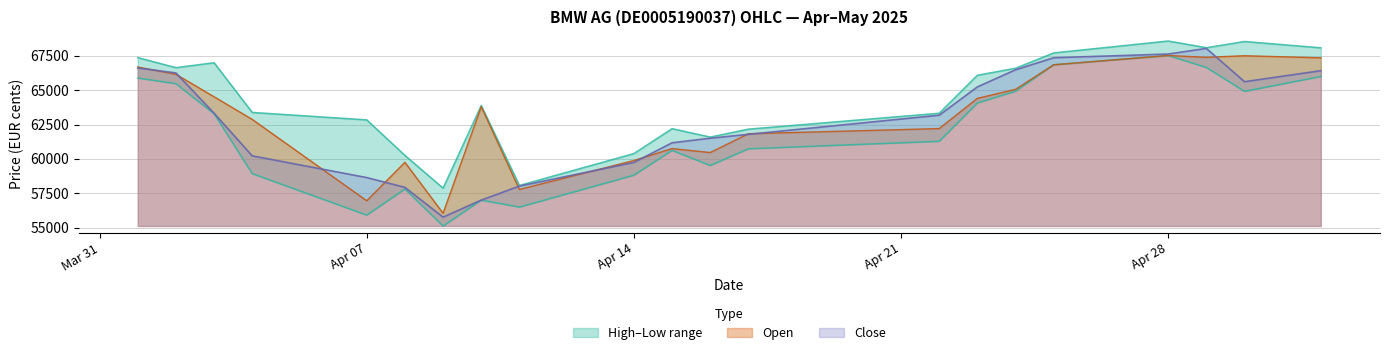

True or false: Low and Close cross at least once.

False